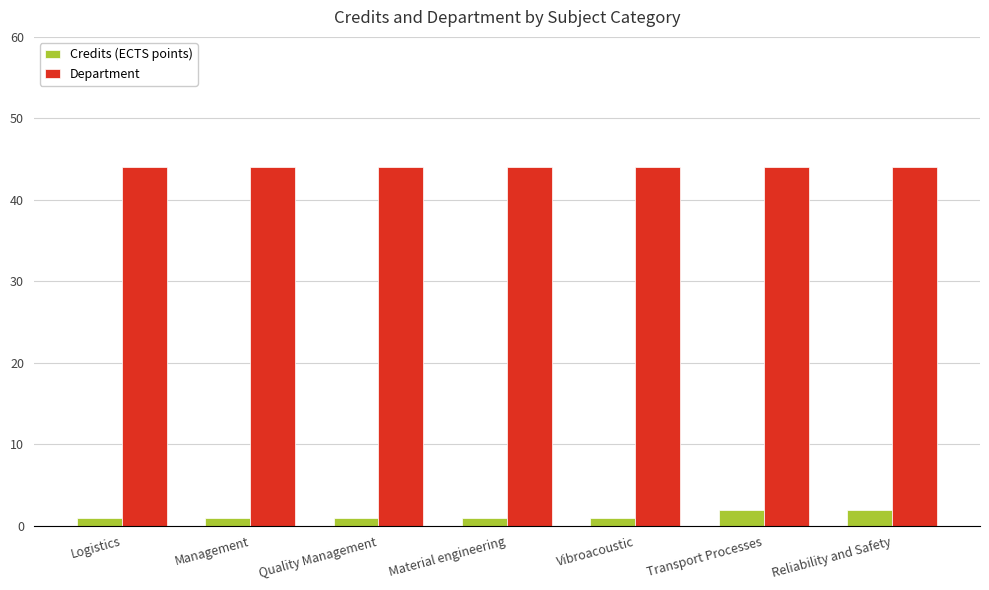

What is the value of the Department bar at the 4th from the left?

44